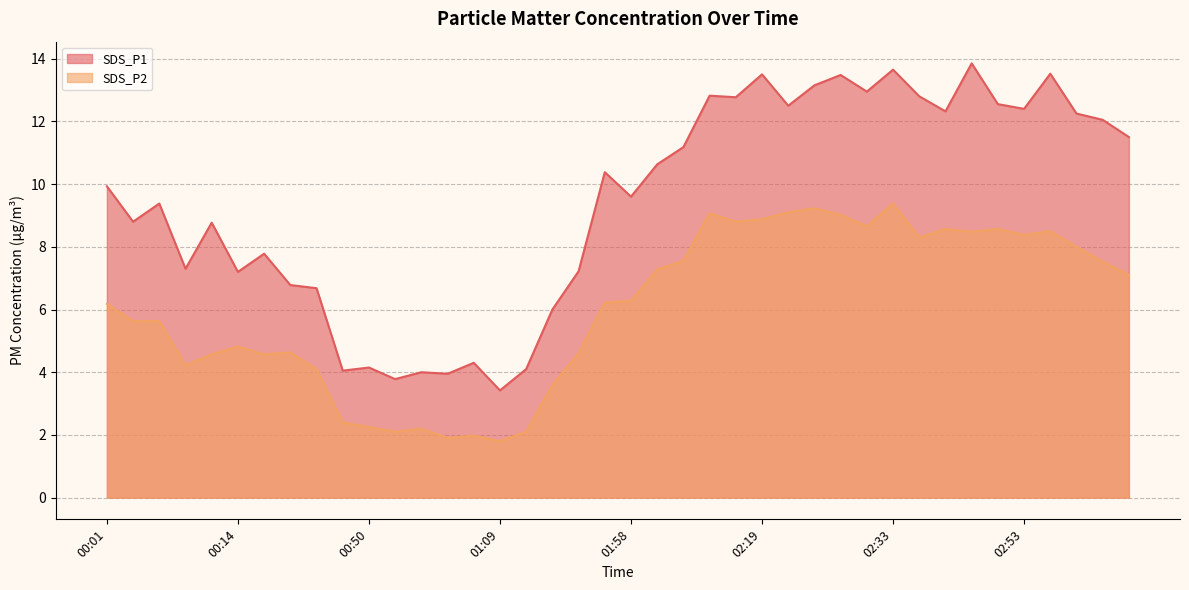

True or false: SDS_P2 and SDS_P1 intersect in this chart.

False